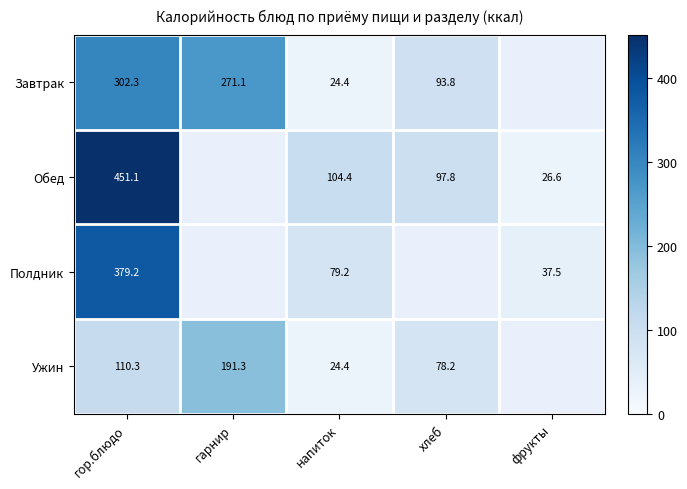

Is the value of Обед at фрукты greater than the value of Ужин at гор.блюдо?

No